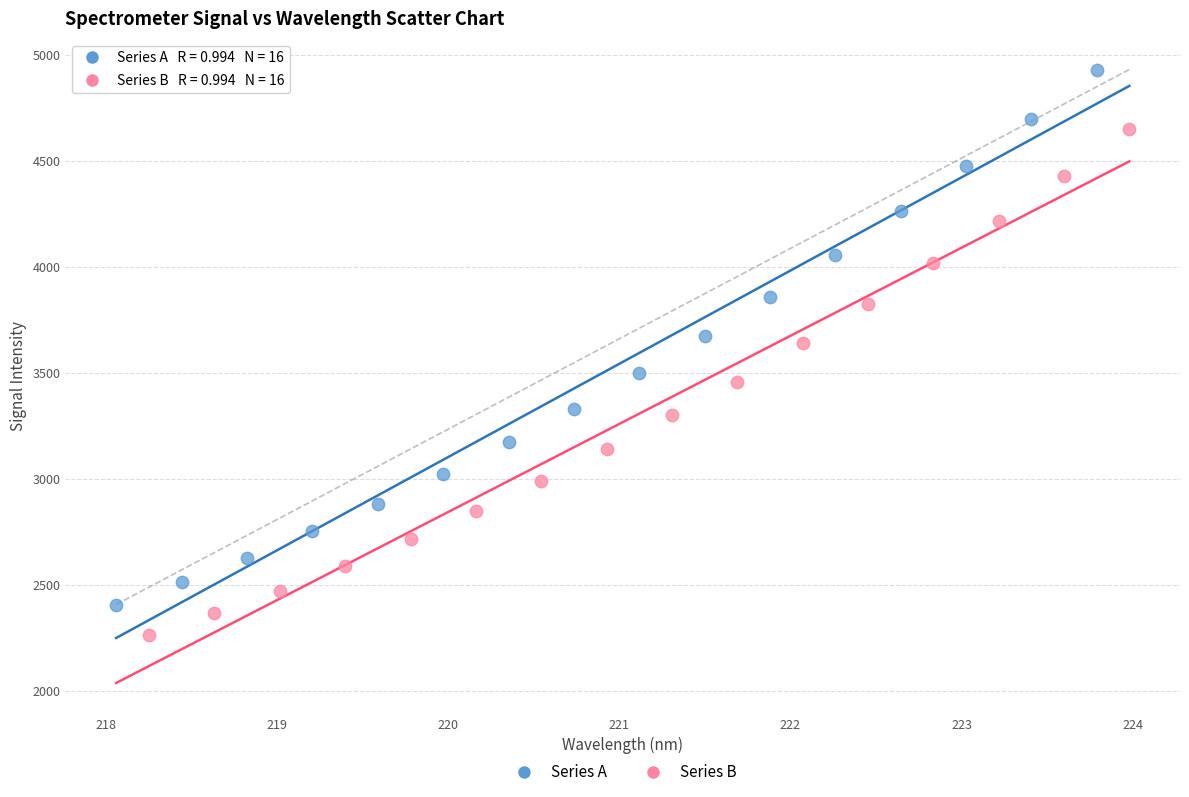

What are all the series names shown in the legend?

Series A, Series B